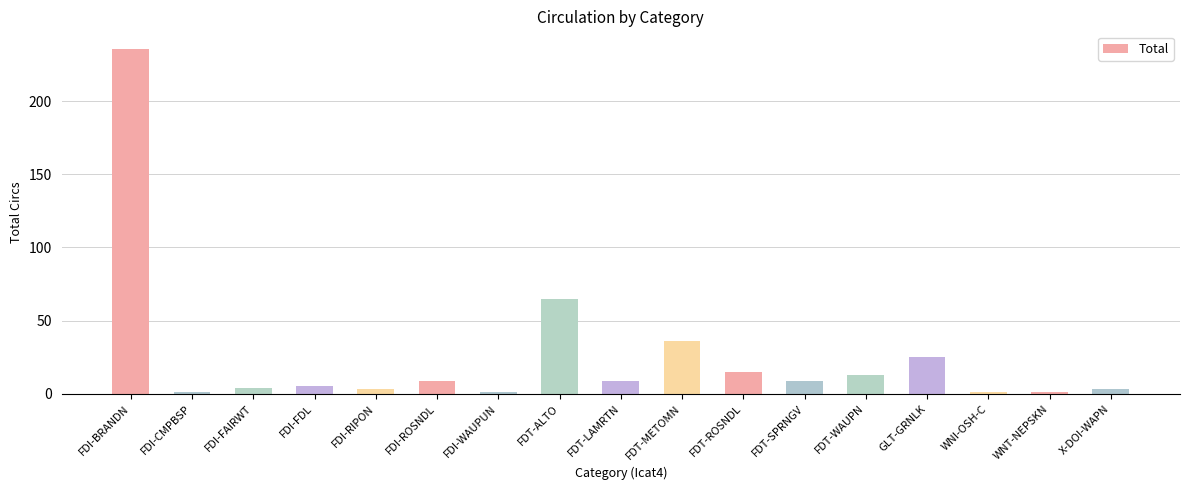

What is the label of the 14th bar from the right?

FDI-FDL